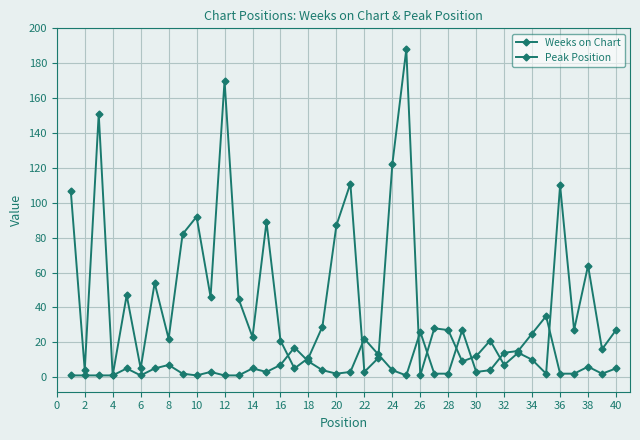

Which series has the largest total across all categories?

Weeks on Chart